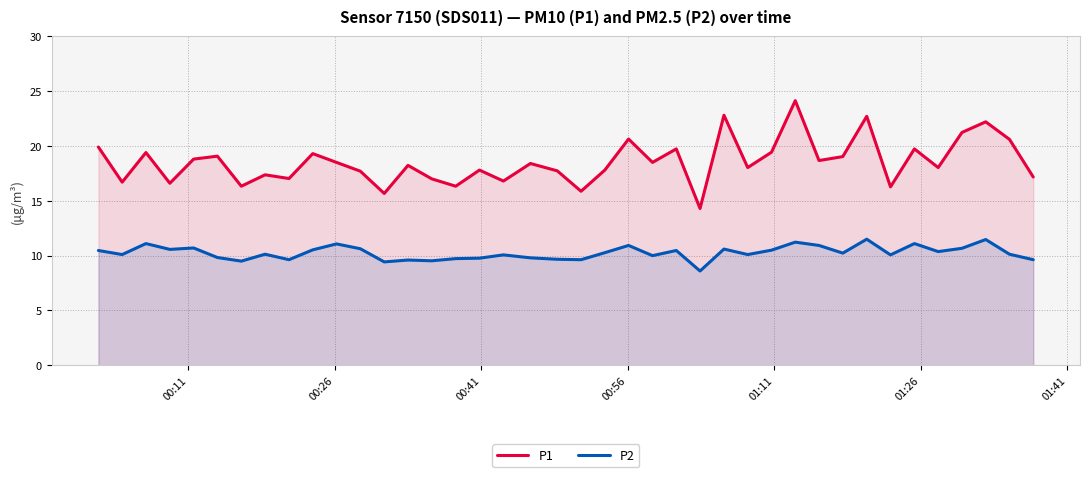

Does the chart have visible grid lines?

Yes